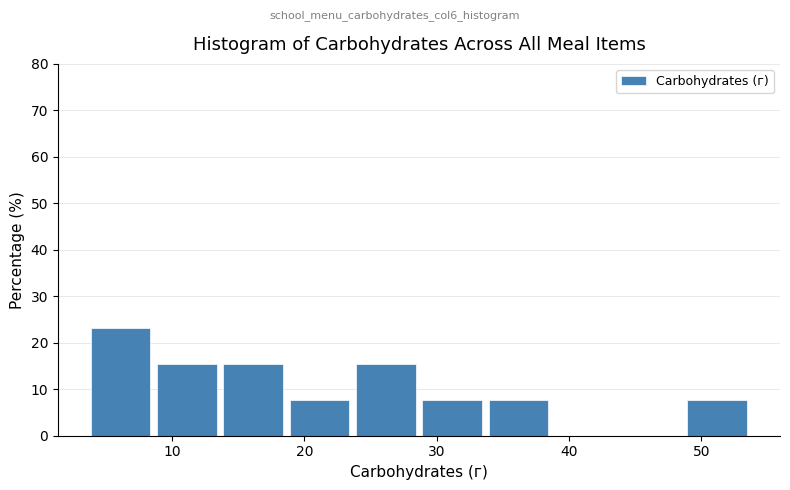

Over which range of the x-axis is the bar tallest?

4 to 9